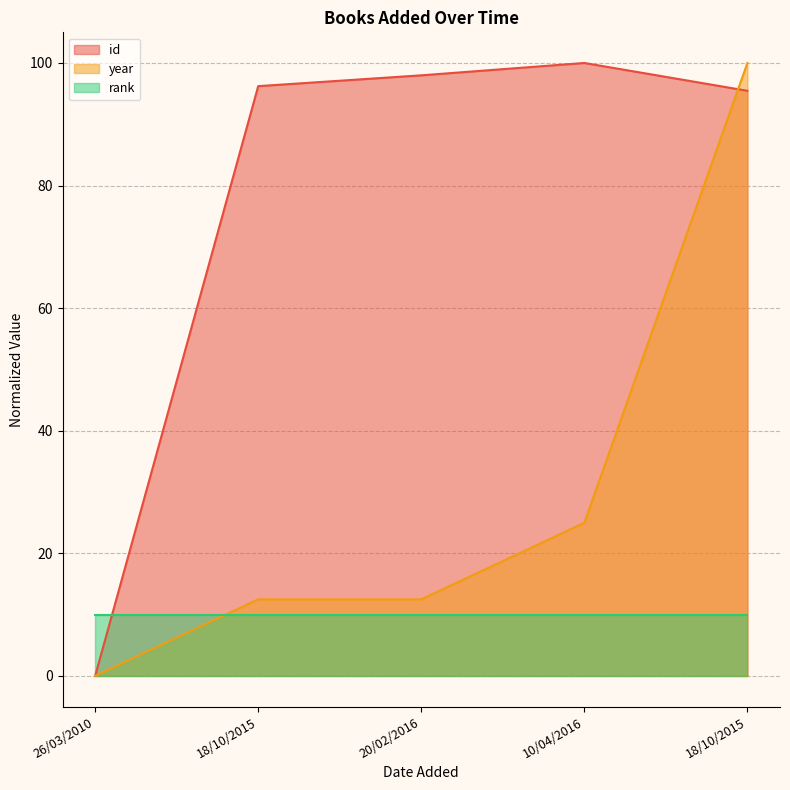

Is the value of year at 10/04/2016 greater than the value of id at 10/04/2016?

No